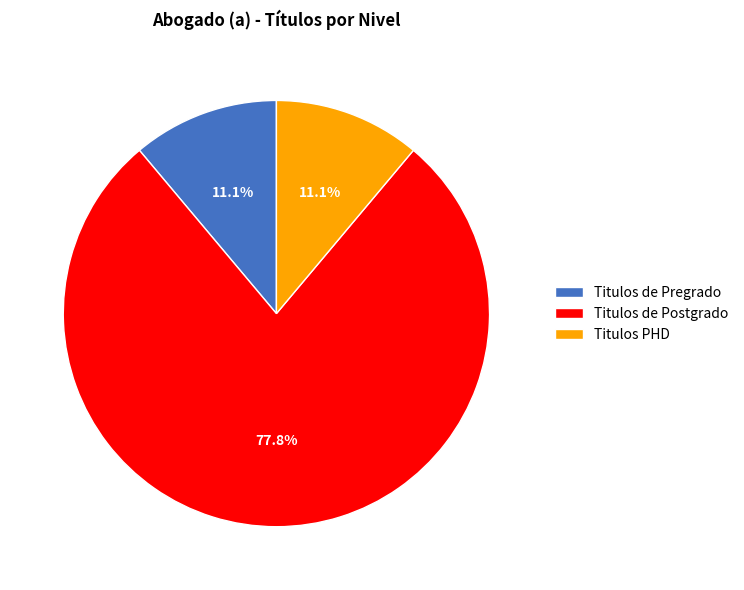

Does any single category account for the majority?

Yes